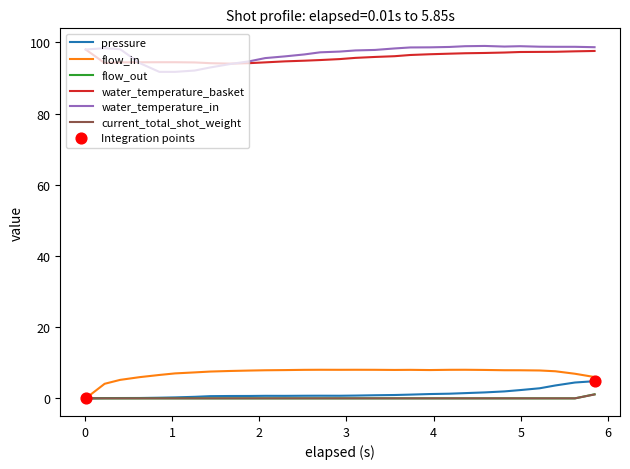

True or false: water_temperature_basket and flow_in intersect in this chart.

False